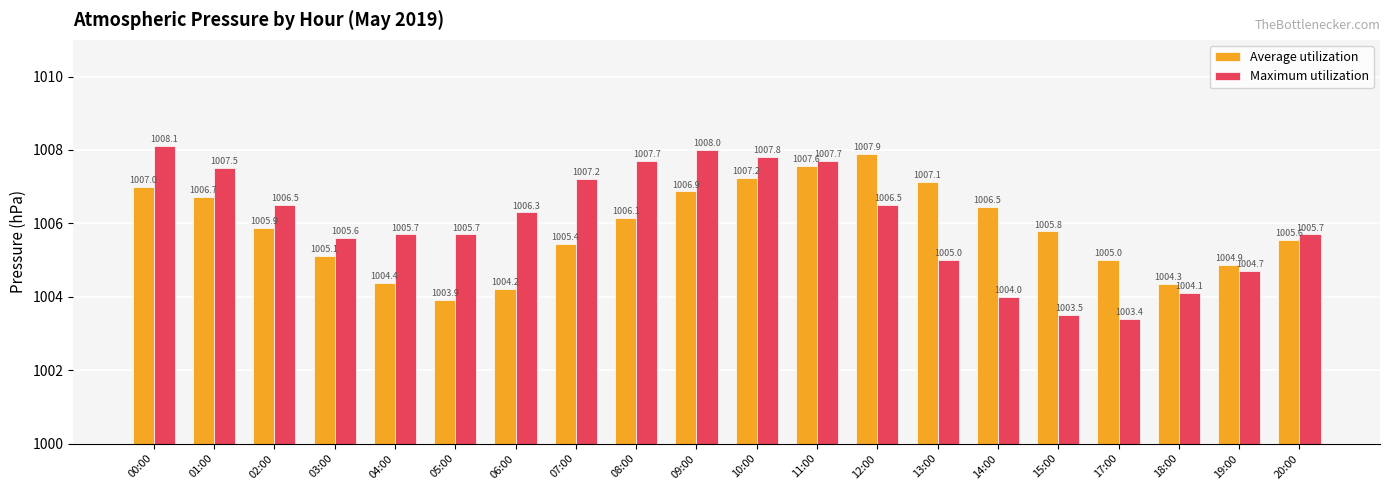

What value does the Maximum utilization series have at 09:00?

1008.0